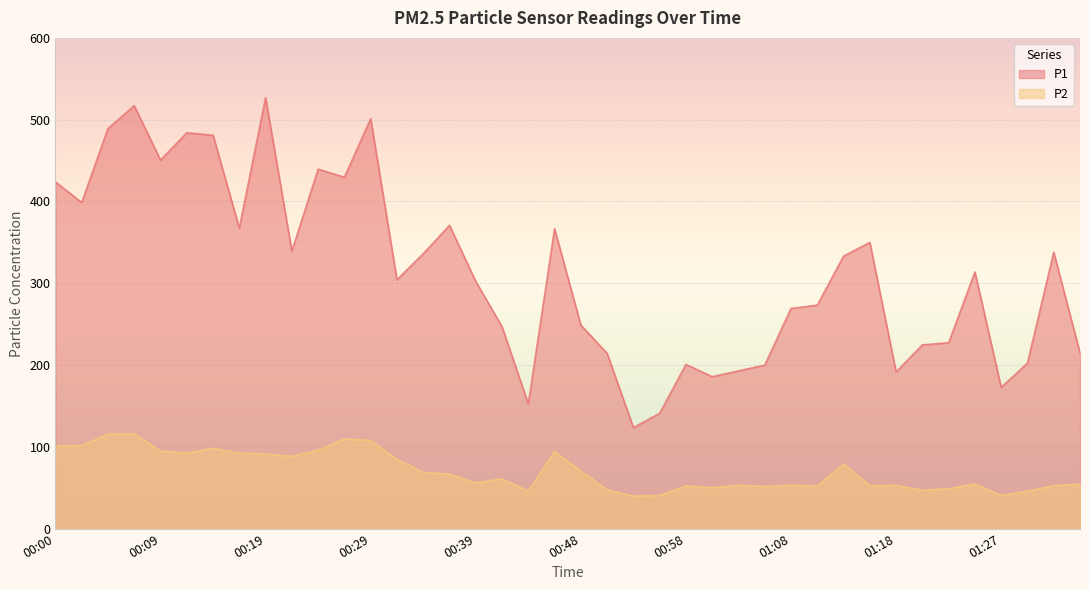

The value of P1 at 00:14 is 198.4. True or false?

False